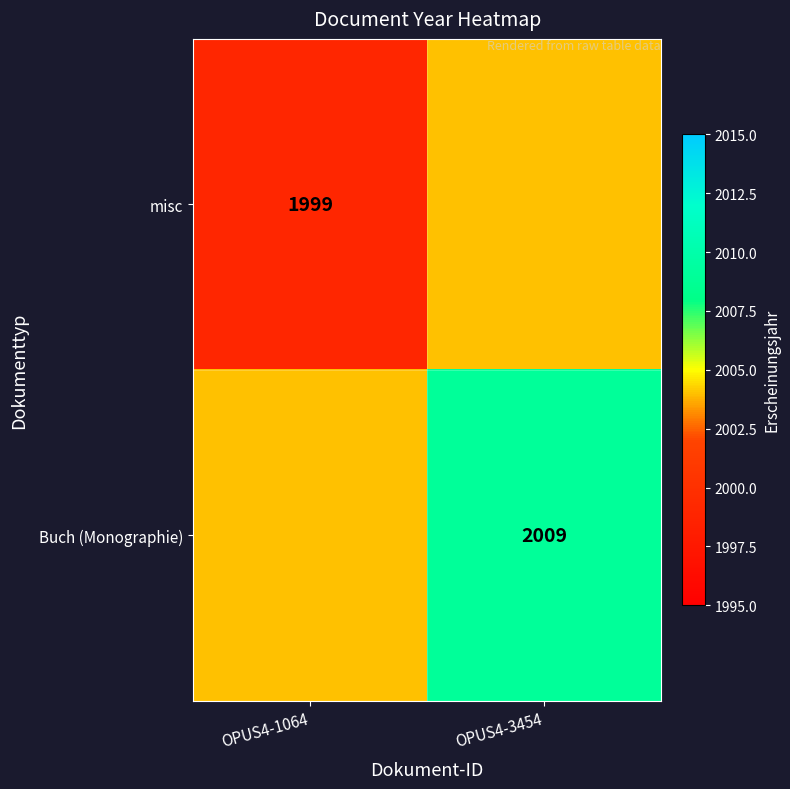

Is it true that misc equals 2606 at OPUS4-1064?

False